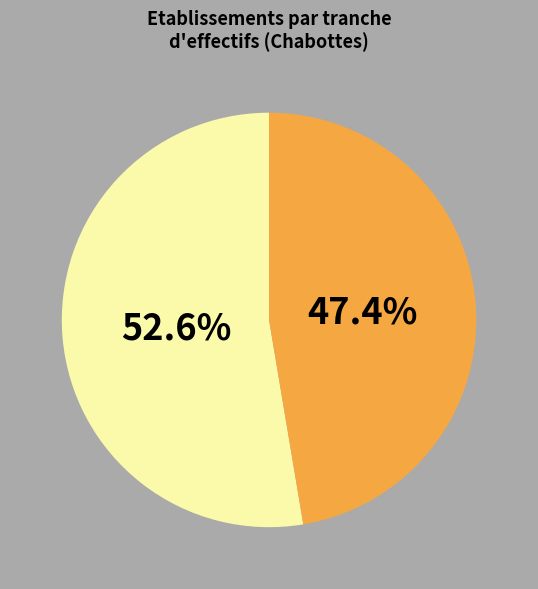

How many segments does this pie chart have?

2